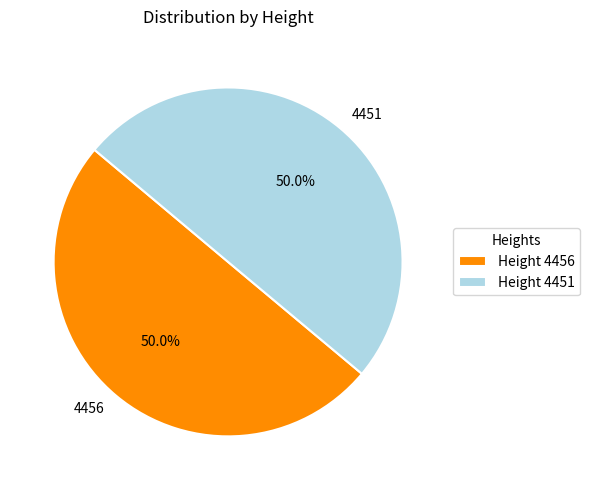

To the nearest percent, what is the average slice percentage?

50%